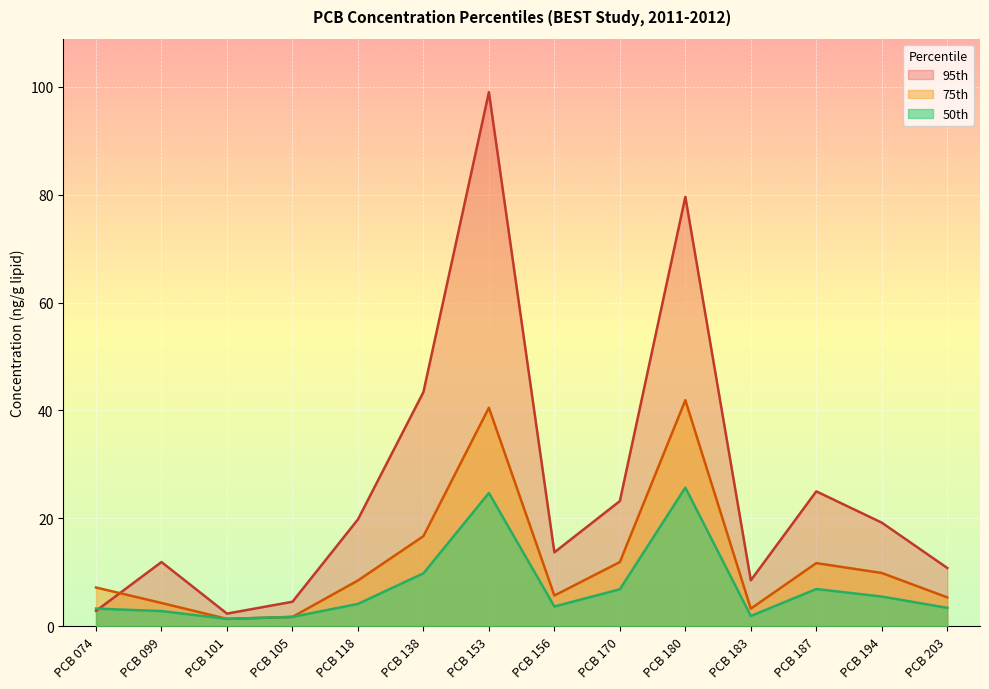

Is it true that 75th equals 15.3 at PCB 194?

False